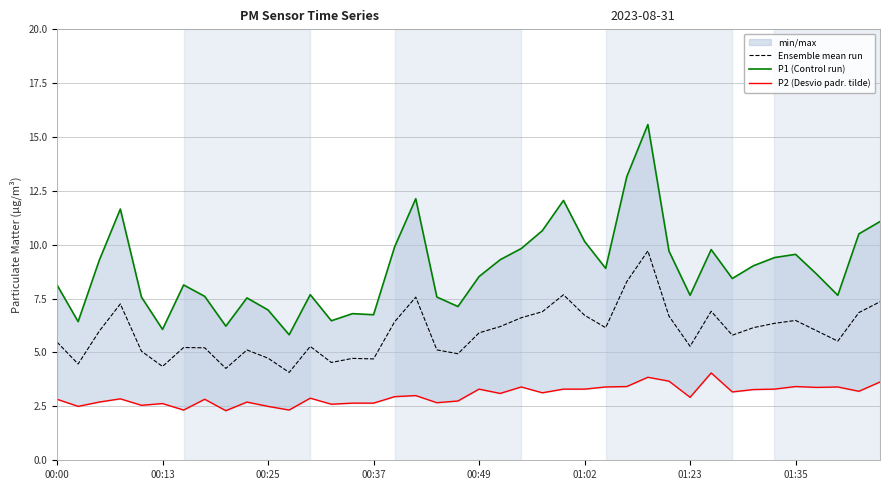

Which category has the lowest value in the P1 (Control run) series?

11